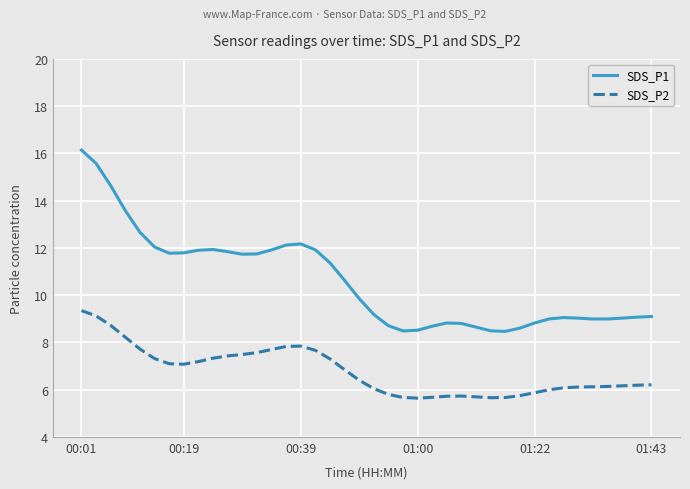

Which series has the largest range (max minus min)?

SDS_P1